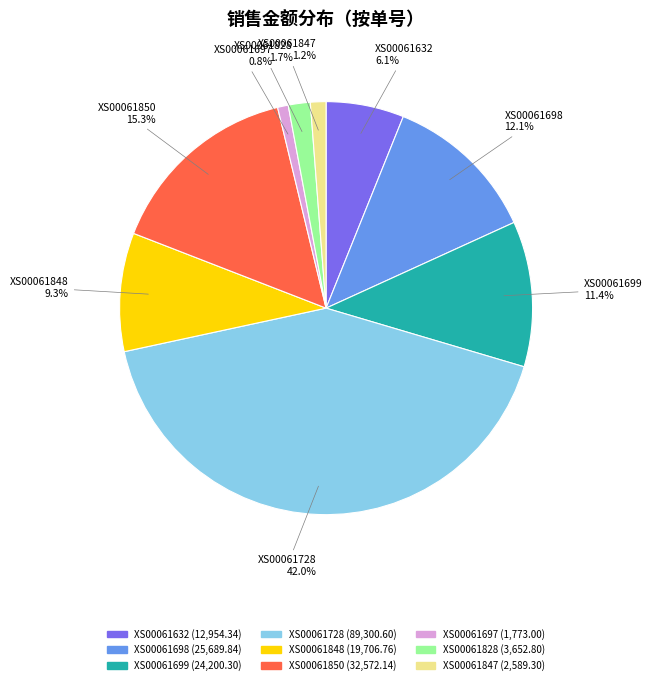

Is there any slice that represents more than half of the pie?

No